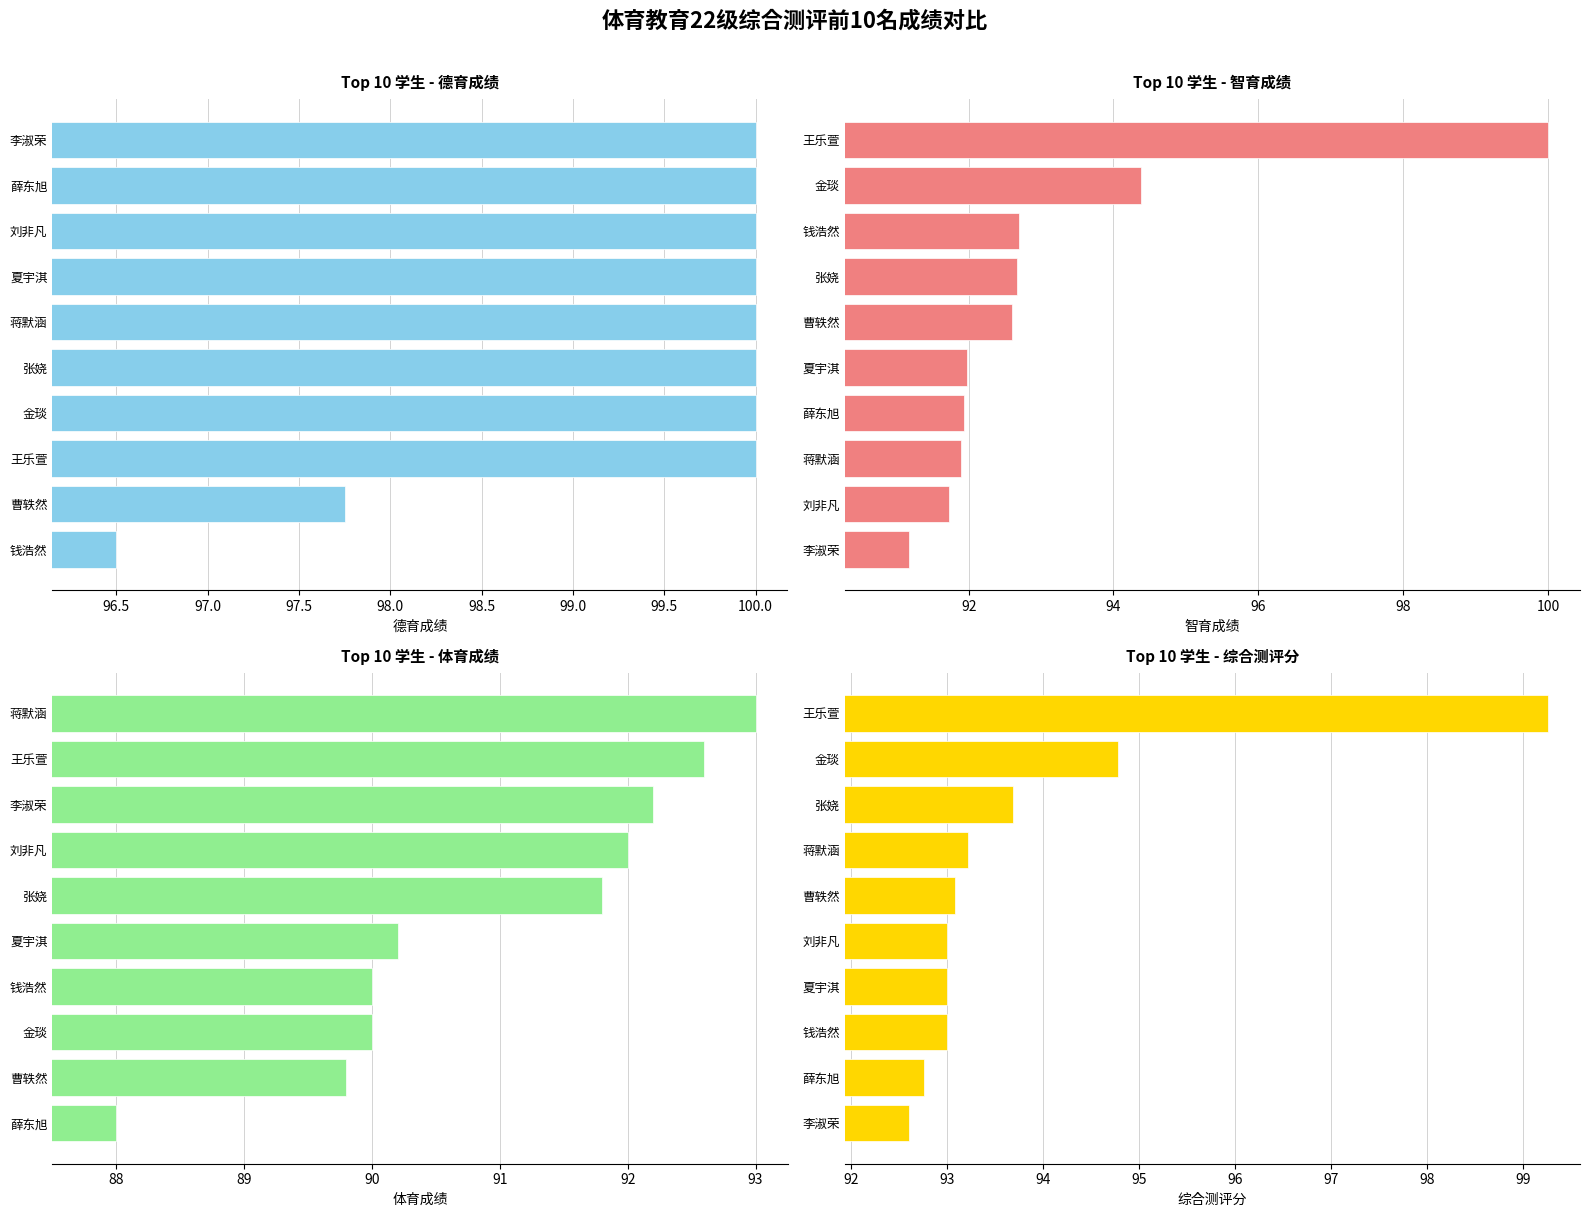

Reading left to right, extract all data points from this chart.

德育成绩: 96.5	97.8	100.0	100.0	100.0	100.0	100.0	100.0	100.0	100.0
智育成绩: 91.2	91.7	91.9	91.9	92.0	92.6	92.7	92.7	94.4	100.0
体育成绩: 88.0	89.8	90.0	90.0	90.2	91.8	92.0	92.2	92.6	93.0
综合测评分: 92.6	92.8	93.0	93.0	93.0	93.1	93.2	93.7	94.8	99.3